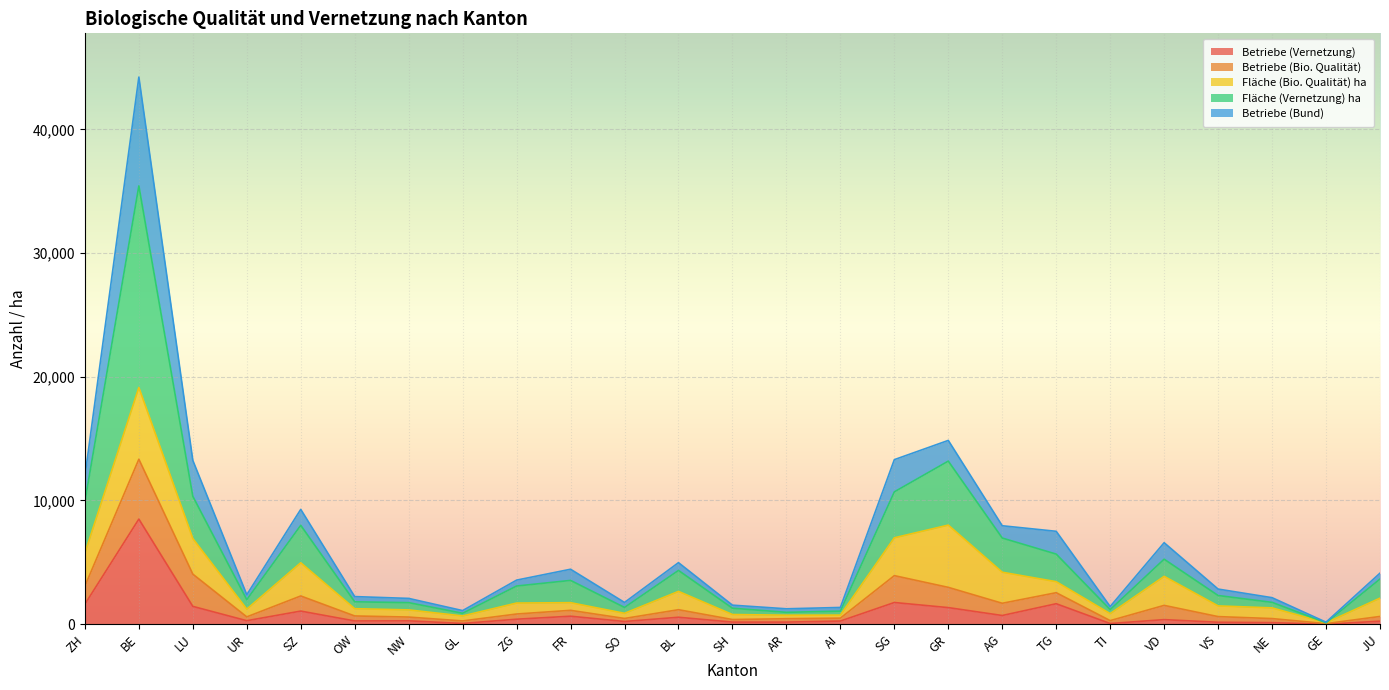

List the labels in order of Fläche (Vernetzung) ha value, smallest first.

GE, GL, AR, AI, TI, SH, SO, NW, NE, OW, UR, VS, ZG, FR, JU, BL, VD, TG, AG, SZ, ZH, LU, SG, GR, BE